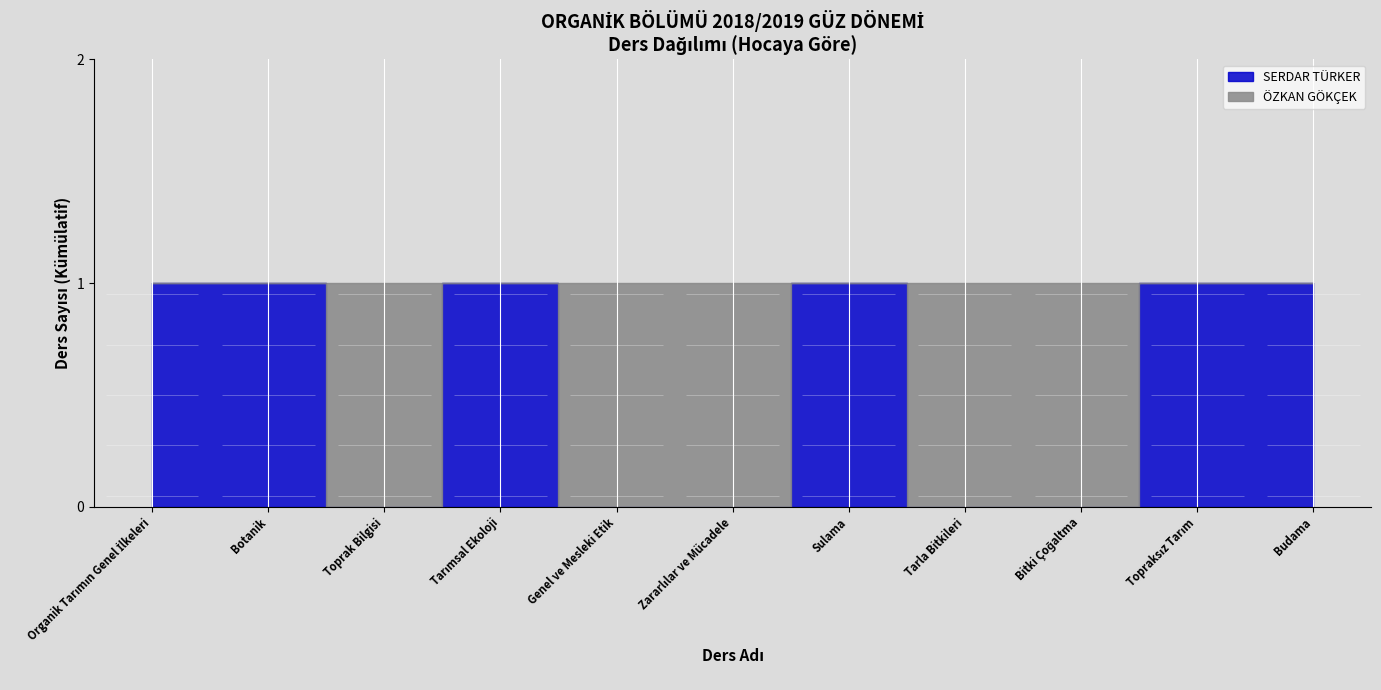

How many interior local valleys does the ÖZKAN GÖKÇEK series have?

2